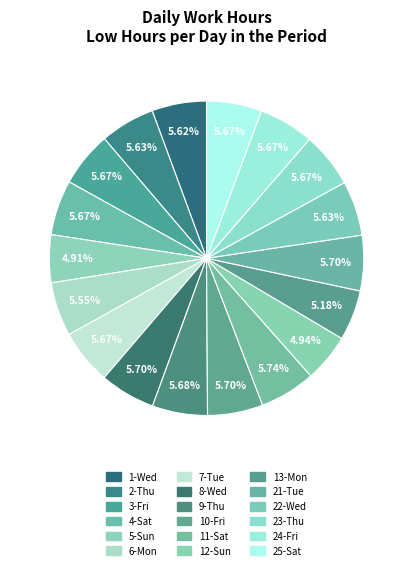

Count the number of slices in the pie.

18